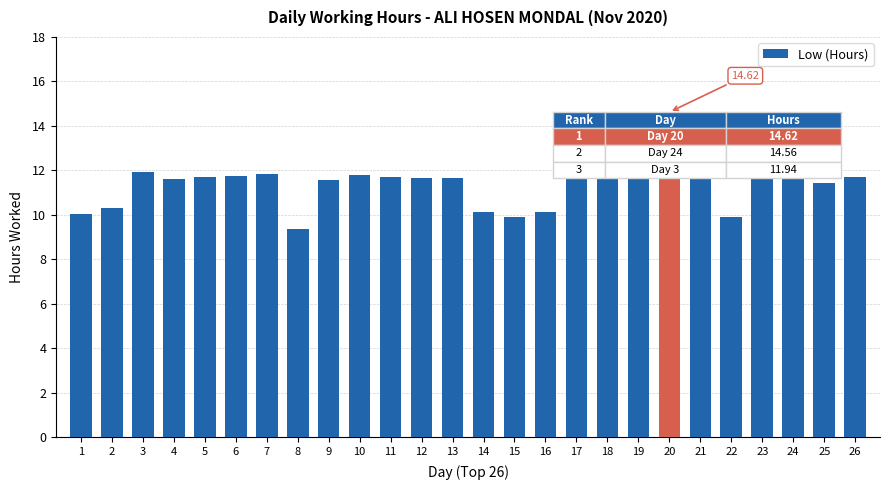

Which has a higher value, 24 or 17?

24